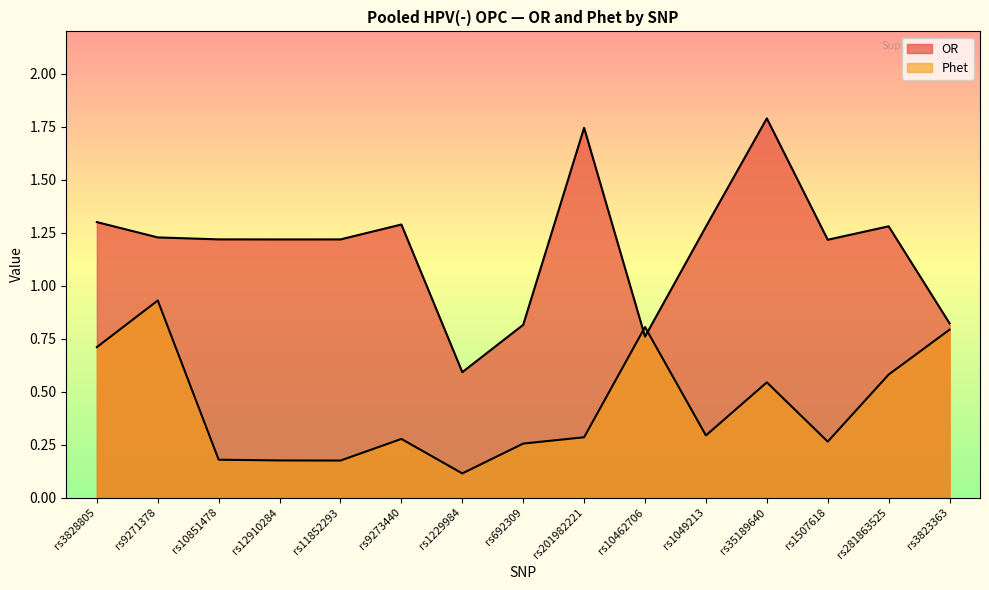

List the labels in order of OR value, largest first.

rs35189640, rs201982221, rs3828805, rs9273440, rs281863525, rs1049213, rs9271378, rs10851478, rs11852293, rs12910284, rs1507618, rs3823363, rs692309, rs10462706, rs1229984